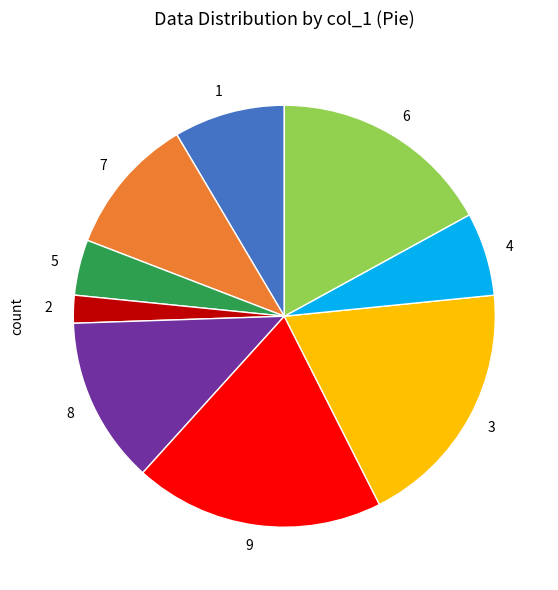

Between 5 and 3, which is larger?

3